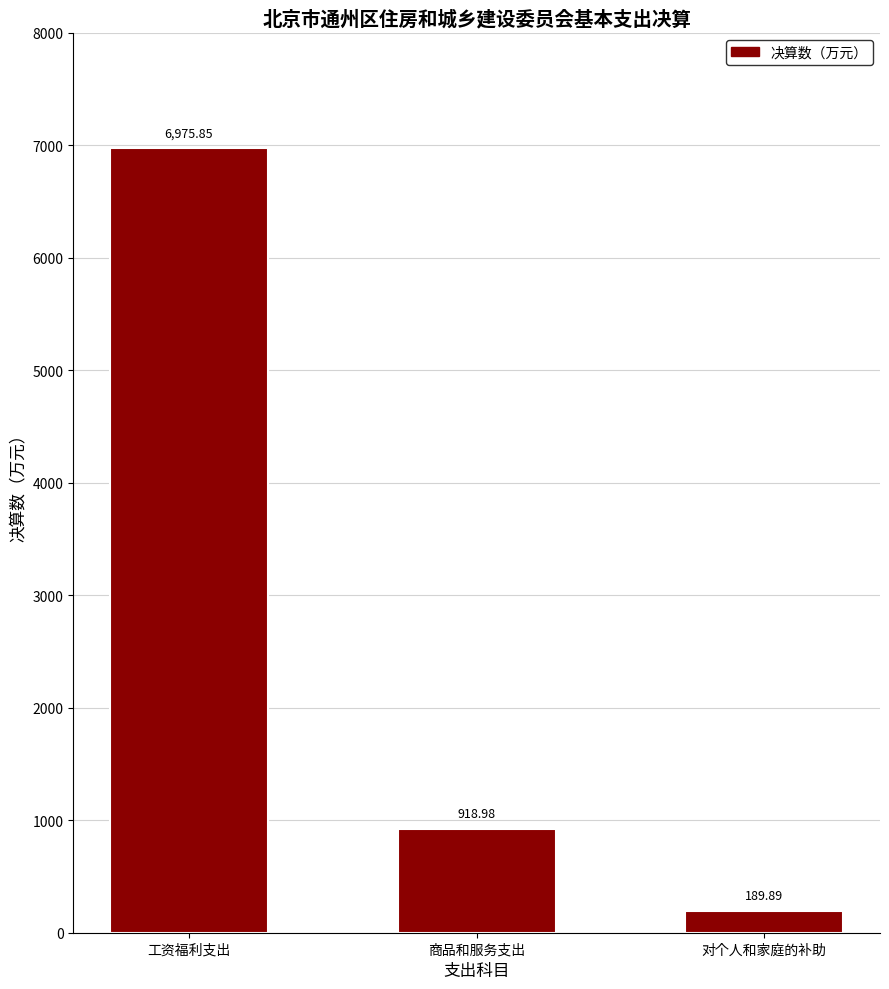

Where does the data first go above 918?

工资福利支出